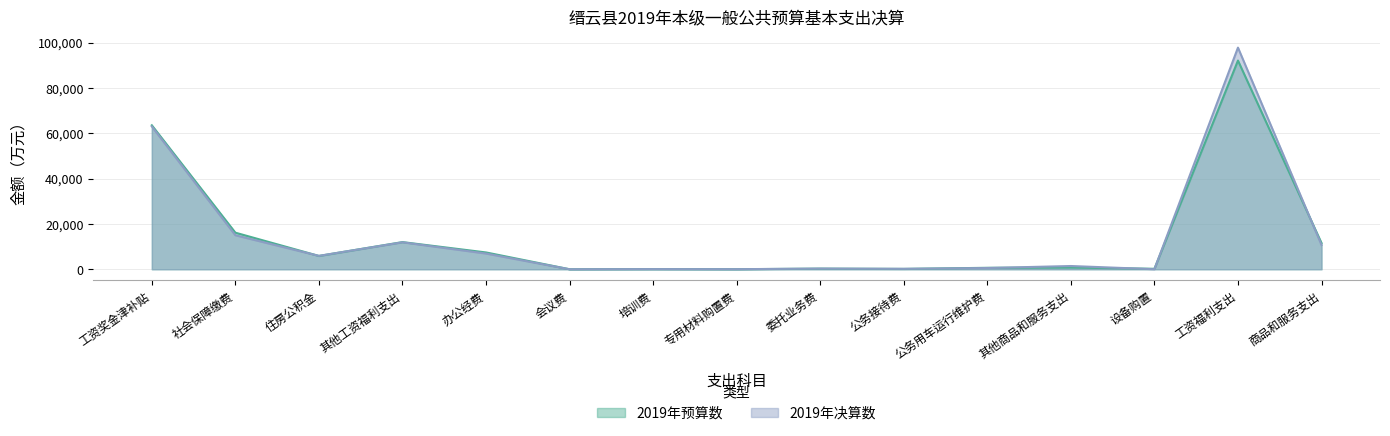

Reading right to left, transcribe all the data shown in this chart.

2019年预算数: 商品和服务支出=11567	工资福利支出=92086	设备购置=207	其他商品和服务支出=765	公务用车运行维护费=647	公务接待费=162	委托业务费=280	专用材料购置费=22	培训费=71	会议费=10	办公经费=7421	其他工资福利支出=11984	住房公积金=5873	社会保障缴费=16145	工资奖金津补贴=63521
2019年决算数: 商品和服务支出=10720	工资福利支出=97786	设备购置=31	其他商品和服务支出=1438	公务用车运行维护费=551	公务接待费=196	委托业务费=296	专用材料购置费=38	培训费=75	会议费=5	办公经费=6940	其他工资福利支出=11899	住房公积金=5913	社会保障缴费=15009	工资奖金津补贴=63006